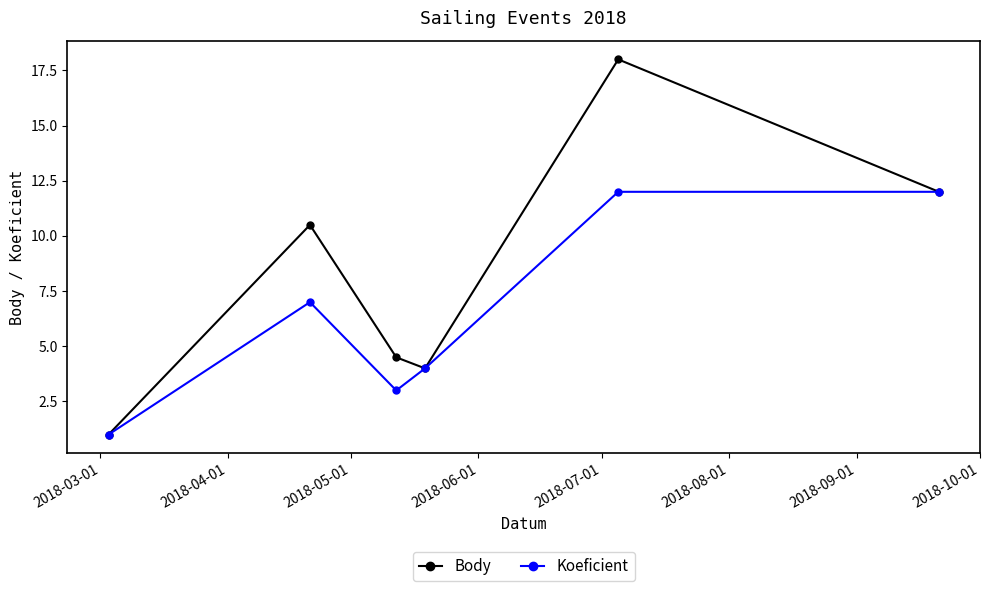

Is this an area chart (filled region under the line)?

No